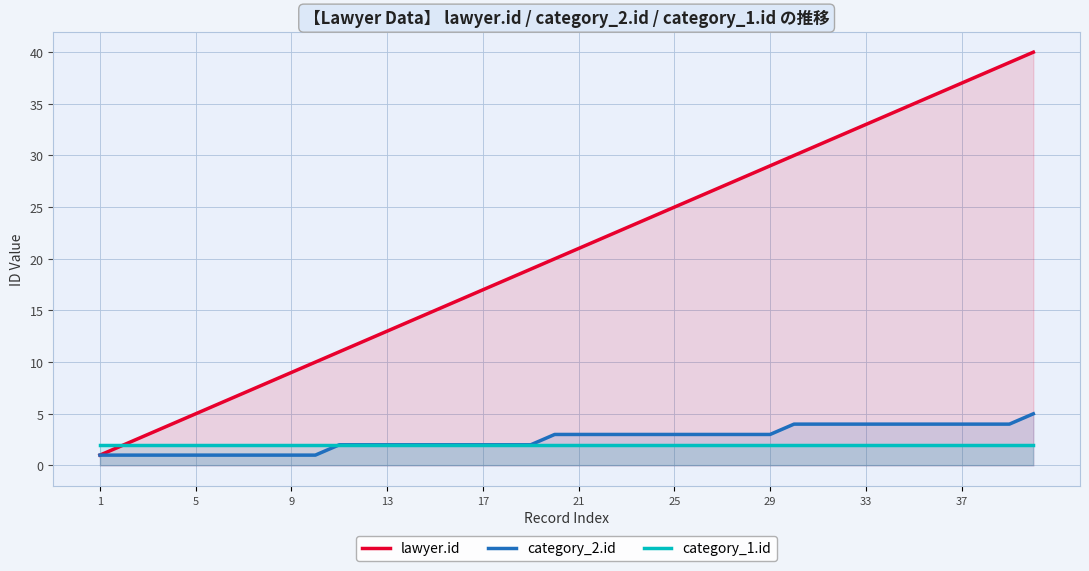

Which series has the largest range (max minus min)?

lawyer.id